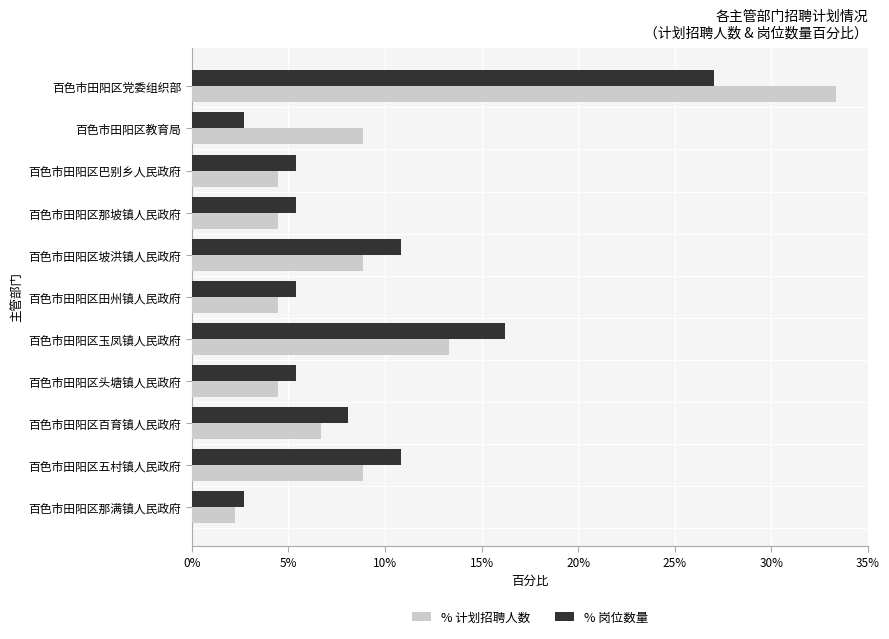

What are all the series names shown in the legend?

% 计划招聘人数, % 岗位数量